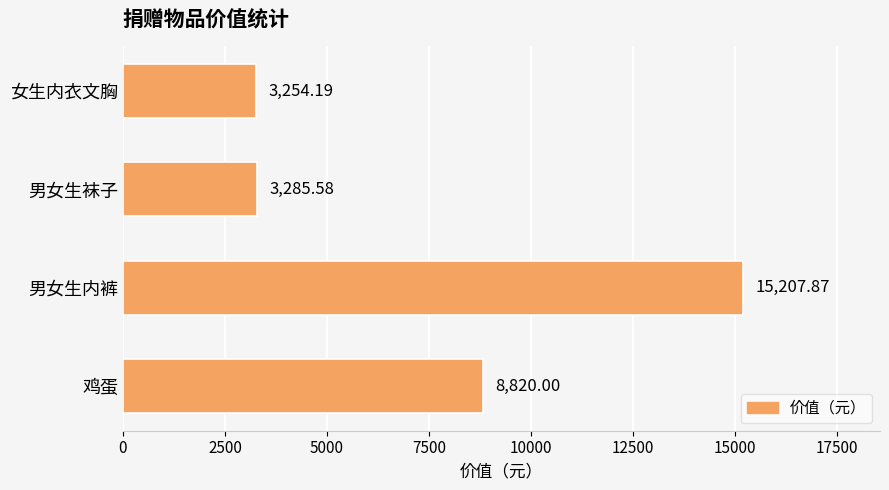

What is the difference between the values at 男女生袜子 and 鸡蛋?

5534.4